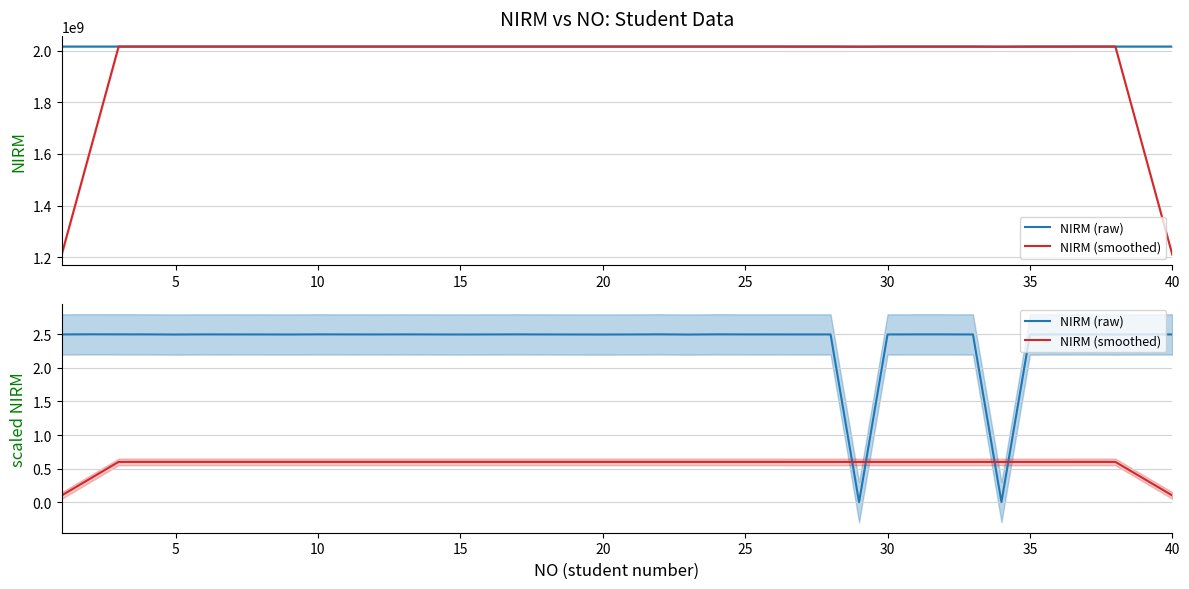

Which series has the widest spread of values?

NIRM (raw)